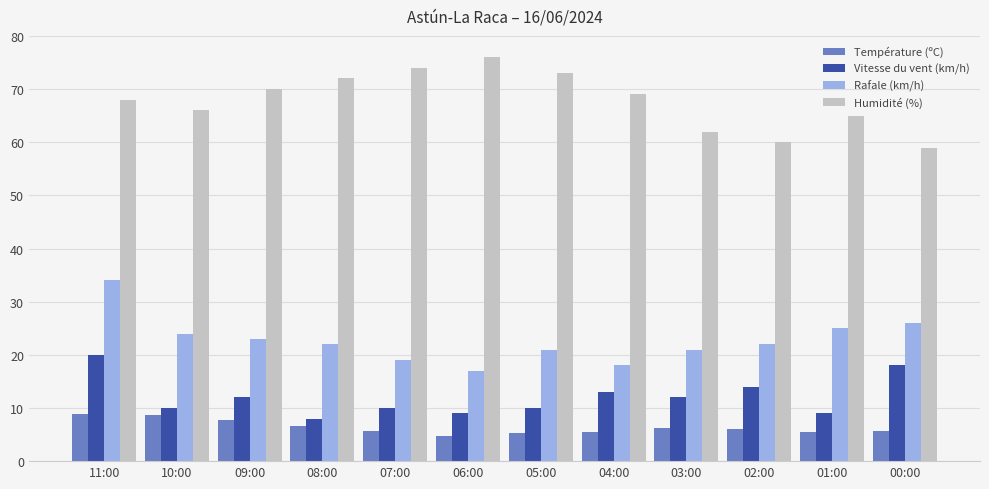

Count the number of data series in this chart.

4